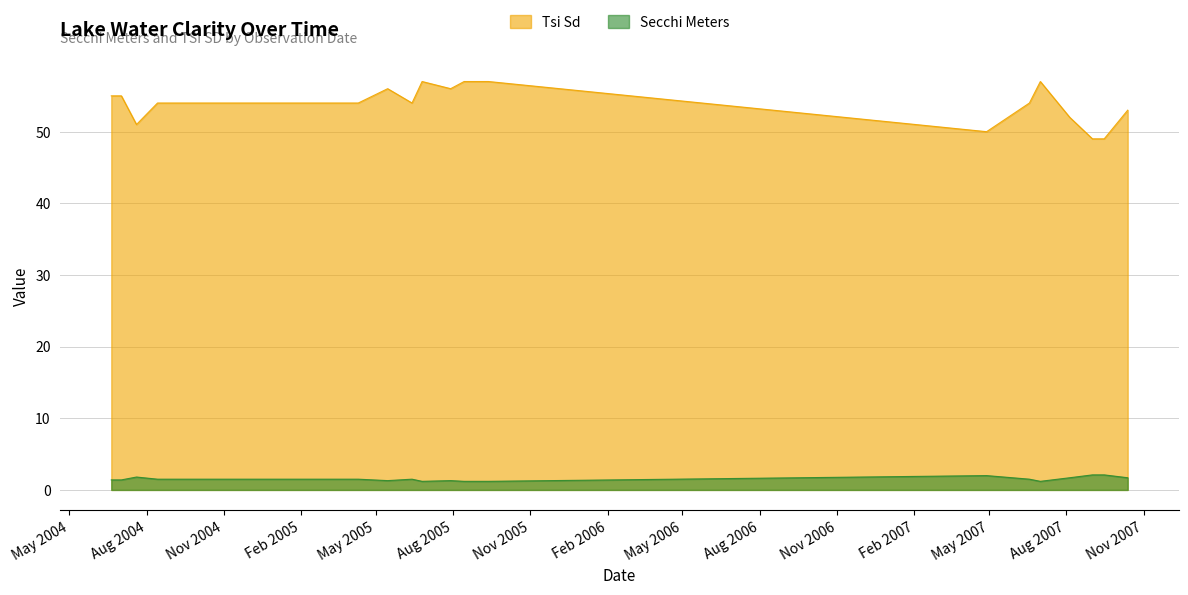

True or false: Tsi Sd and Secchi Meters cross at least once.

False